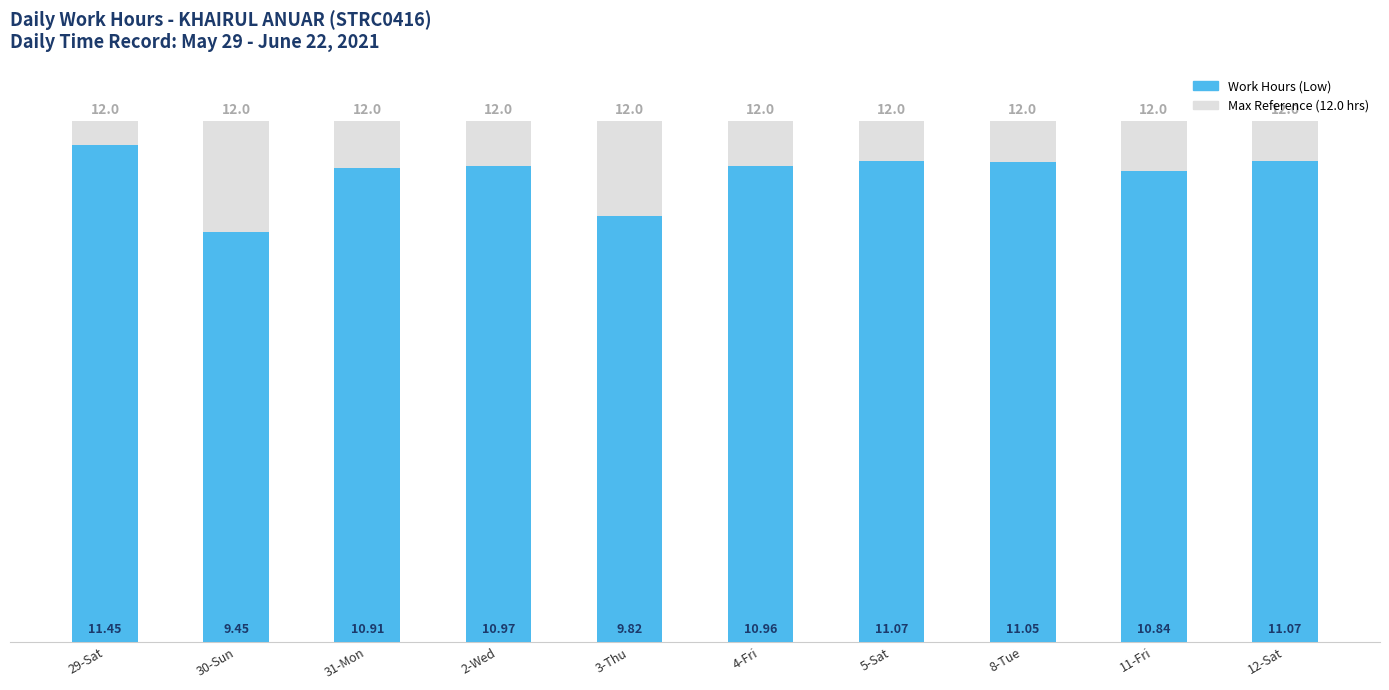

What is the difference between the maximum and minimum values?

2.0